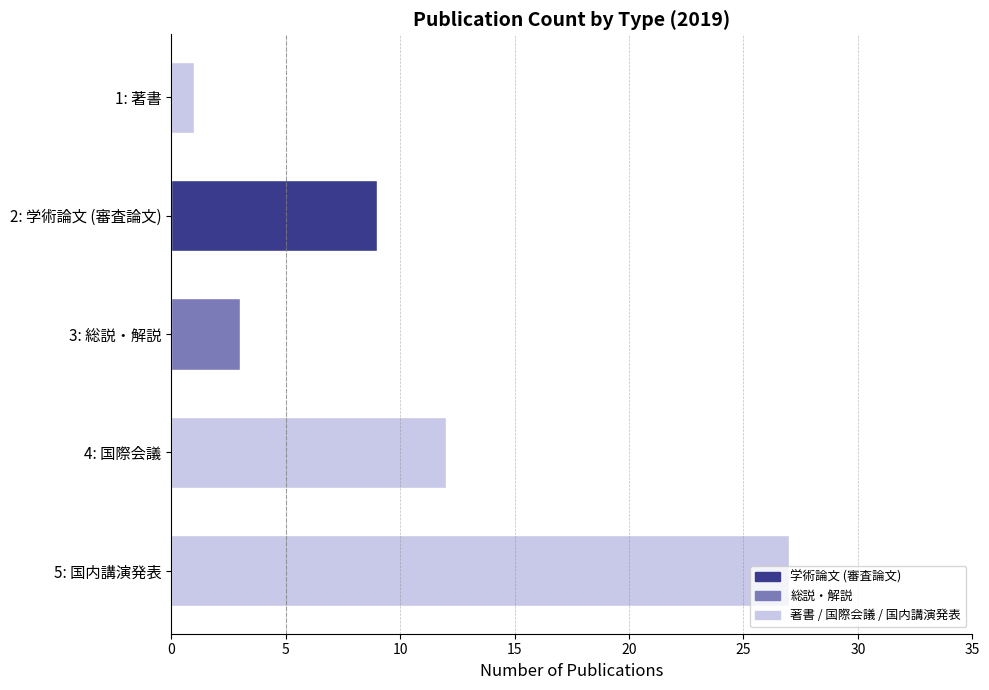

How many data points are less than 9?

2